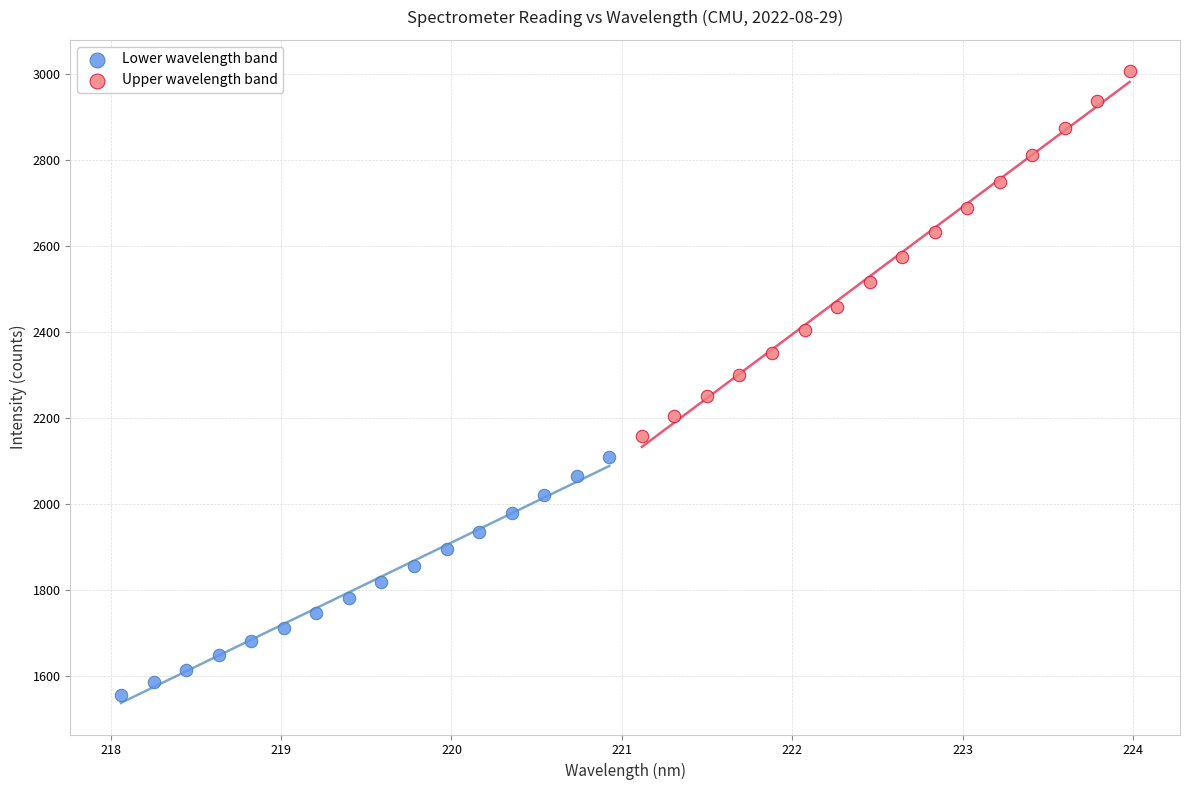

What are all the series names shown in the legend?

Lower wavelength band, Upper wavelength band